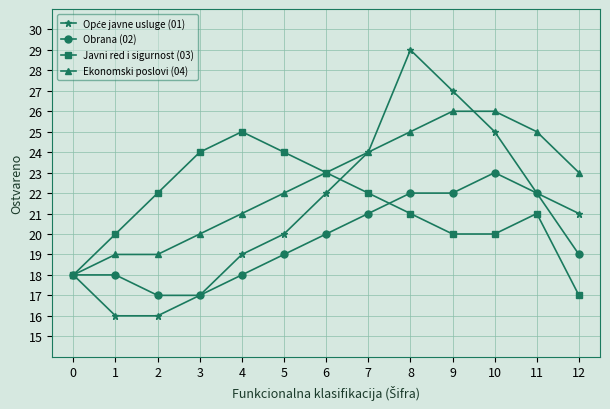

What is the maximum value for Javni red i sigurnost (03)?

25